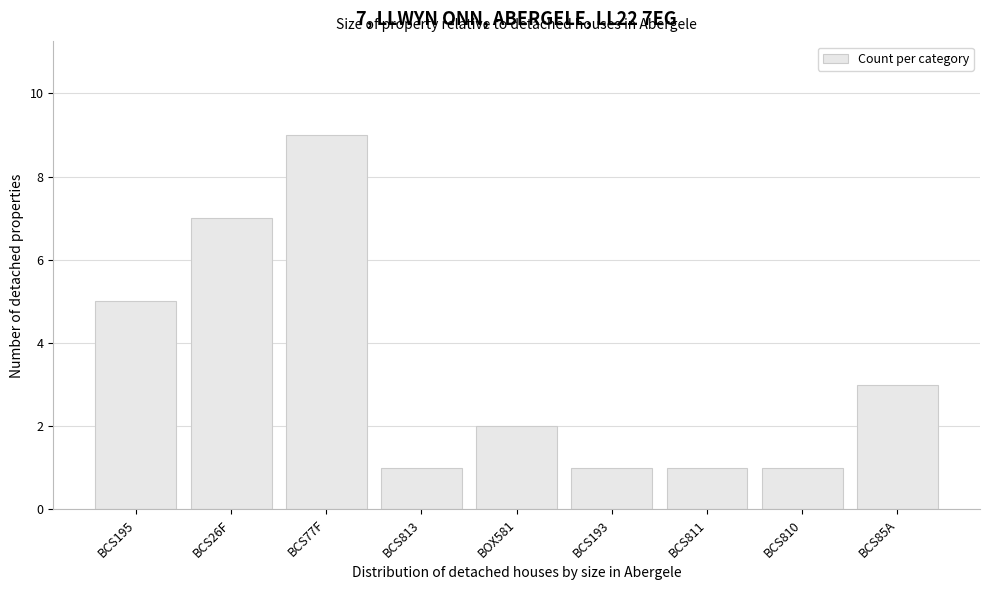

Reading right to left, what are all the values shown in this chart?

3	1	1	1	2	1	9	7	5